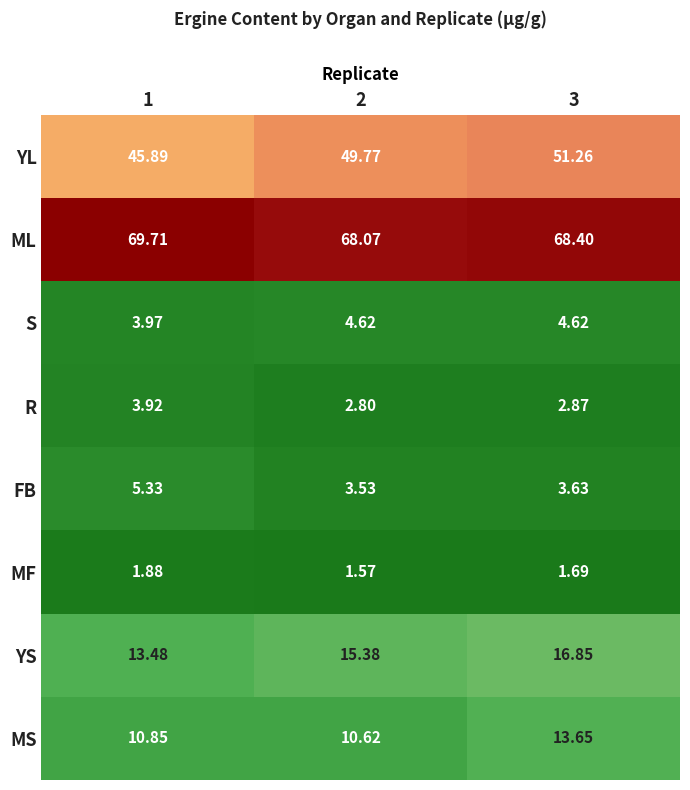

Between 2 and 3, which series saw the biggest shift?

MS